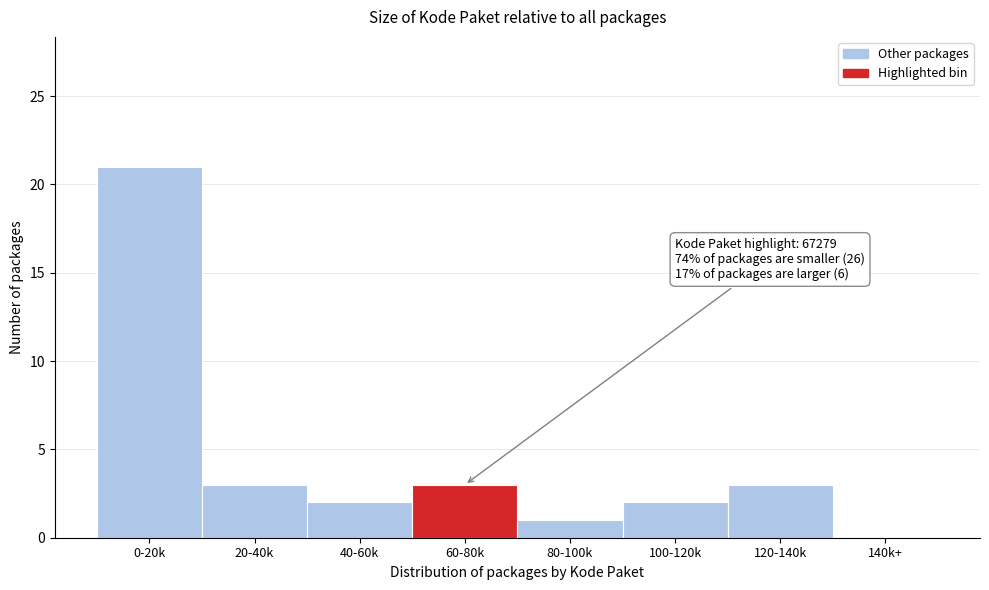

Reading left to right, extract all data points from this chart.

0-20k=21	20-40k=3	40-60k=2	60-80k=3	80-100k=1	100-120k=2	120-140k=3	140k+=0